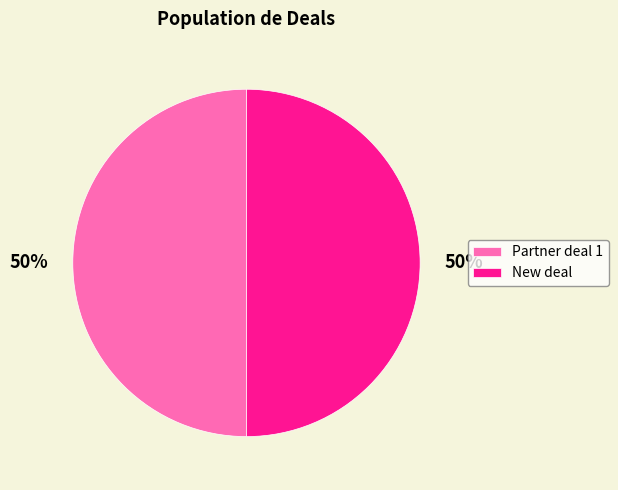

How many slices are in this pie chart?

2